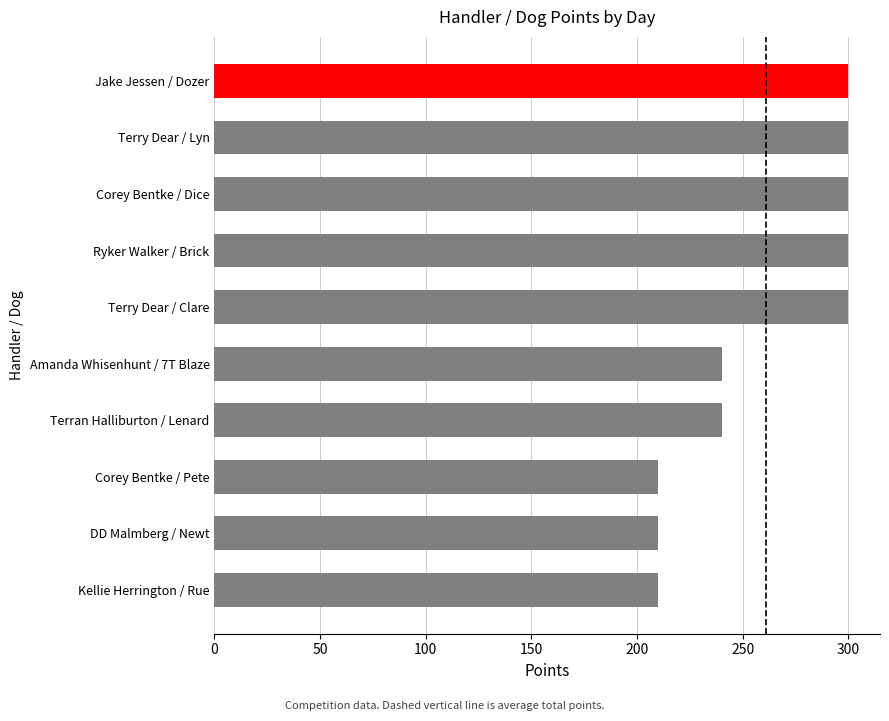

What is the value of the 5th bar from the top?

300